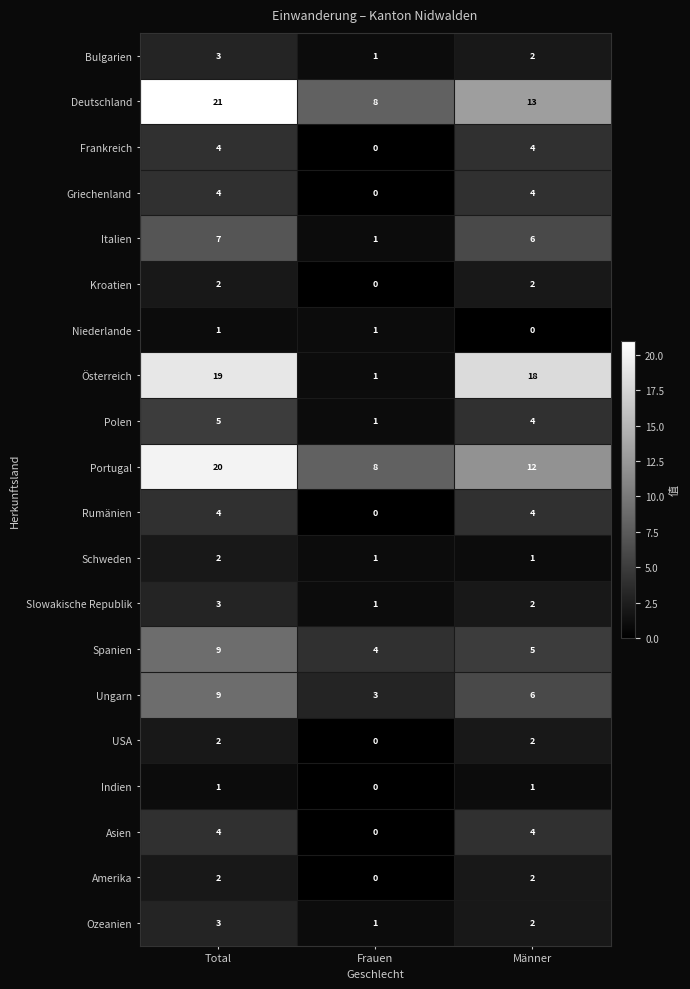

Is it true that Schweden equals 0 at Frauen?

False